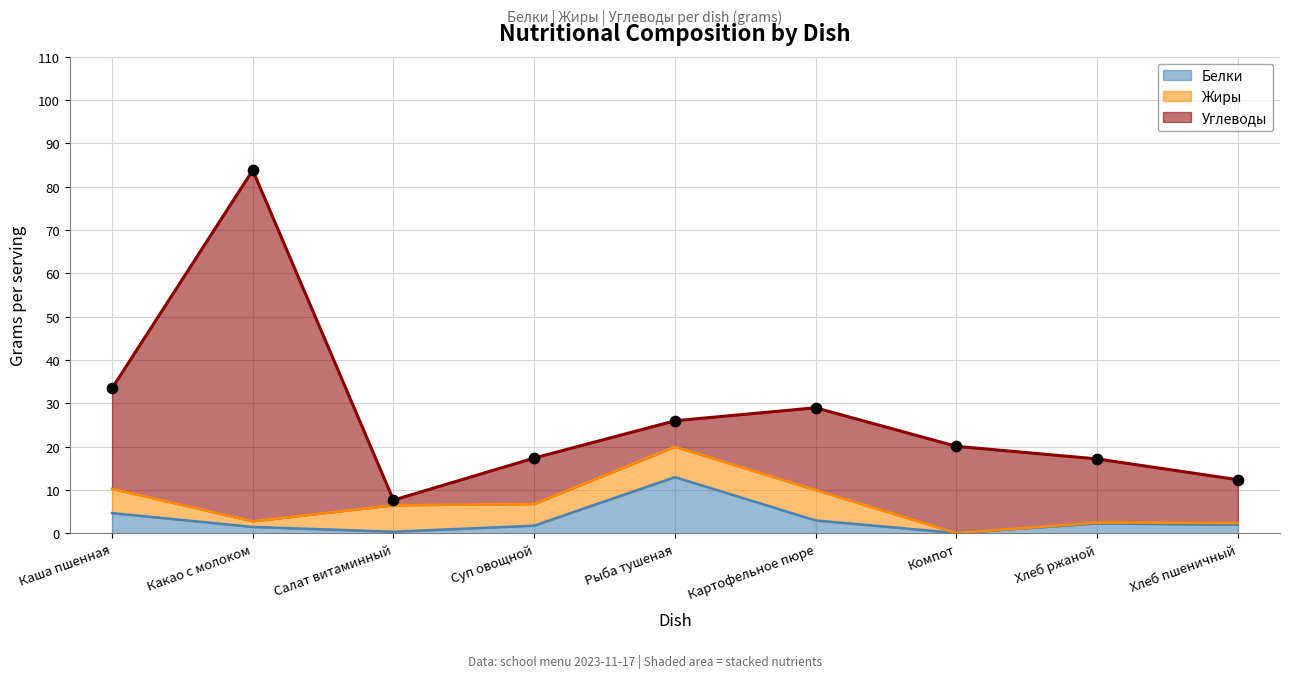

At which category is the sum across all series the highest?

Какао с молоком